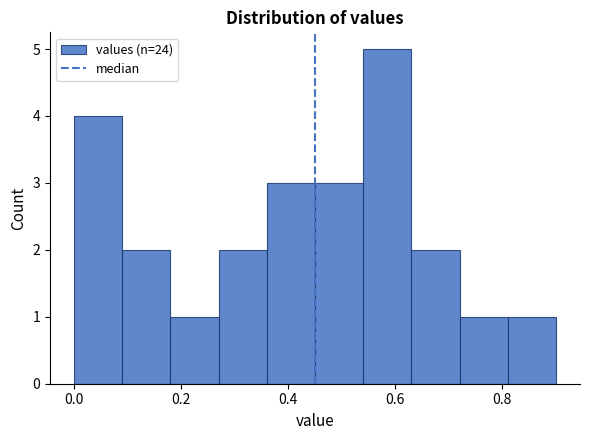

Reading left to right, list every bar in this chart as the range it spans on the x-axis followed by its height. Neither the bar edges nor the heights are printed on the chart, so give them approximately, as read against the axes.

0.00 to 0.09: 4
0.09 to 0.18: 2
0.18 to 0.27: 1
0.27 to 0.36: 2
0.36 to 0.45: 3
0.45 to 0.54: 3
0.54 to 0.63: 5
0.63 to 0.72: 2
0.72 to 0.81: 1
0.81 to 0.90: 1